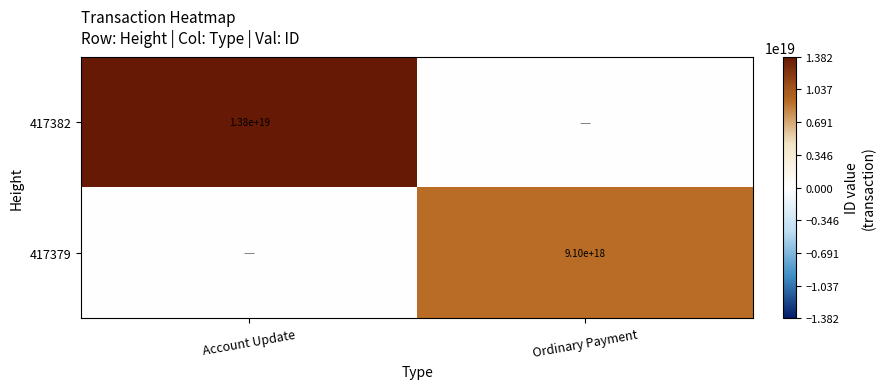

True or false: 417382 has a value of 13800000000000000000 at Account Update.

True